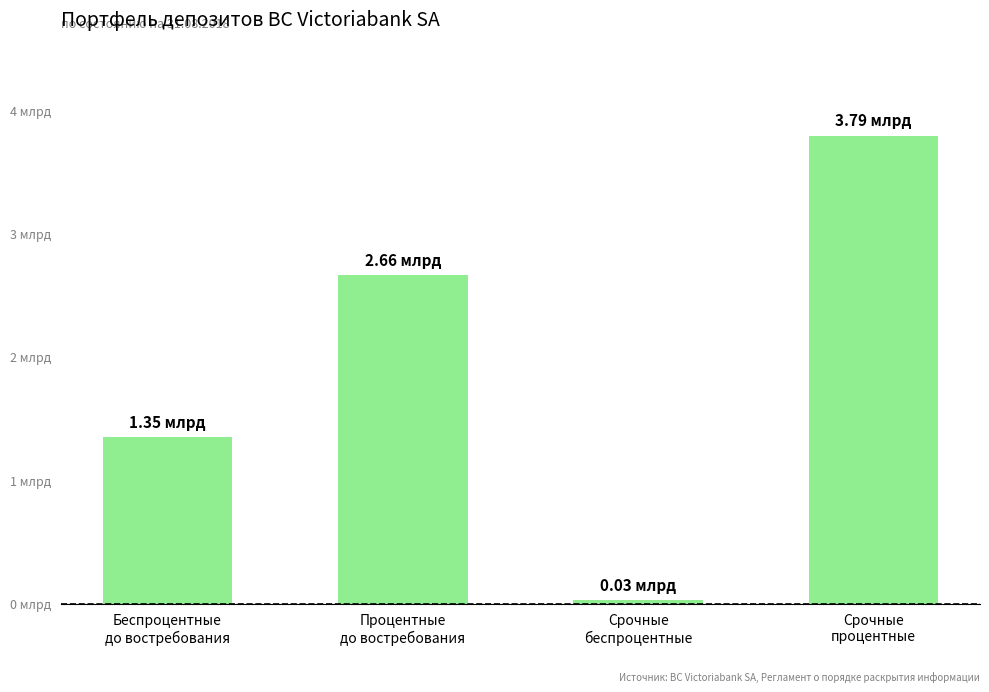

Rank the categories by value from highest to lowest.

Срочные
процентные, Процентные
до востребования, Беспроцентные
до востребования, Срочные
беспроцентные